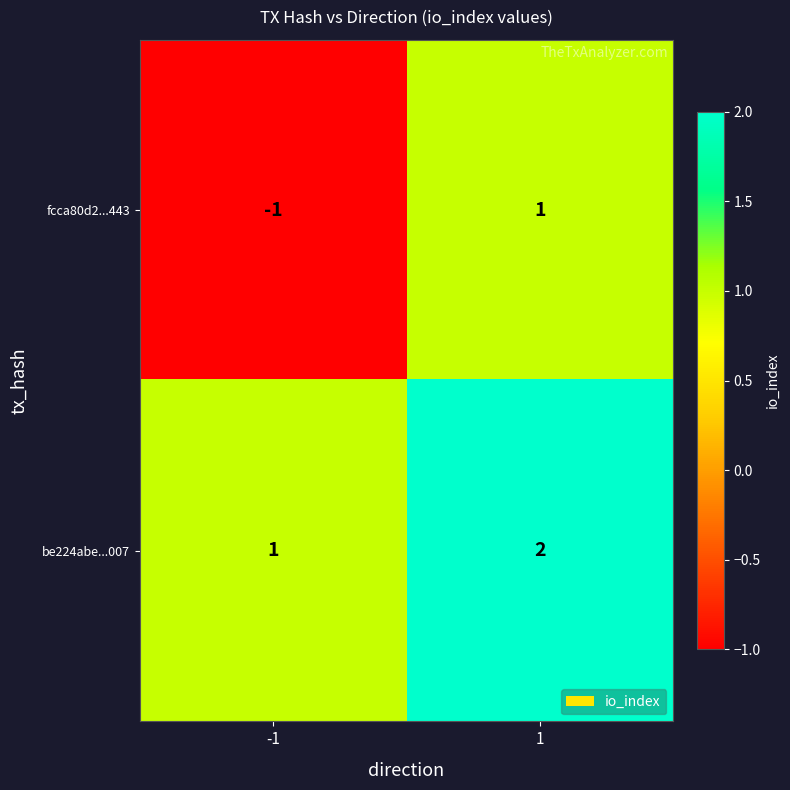

How many negative values does the fcca80d2...443 series have?

1